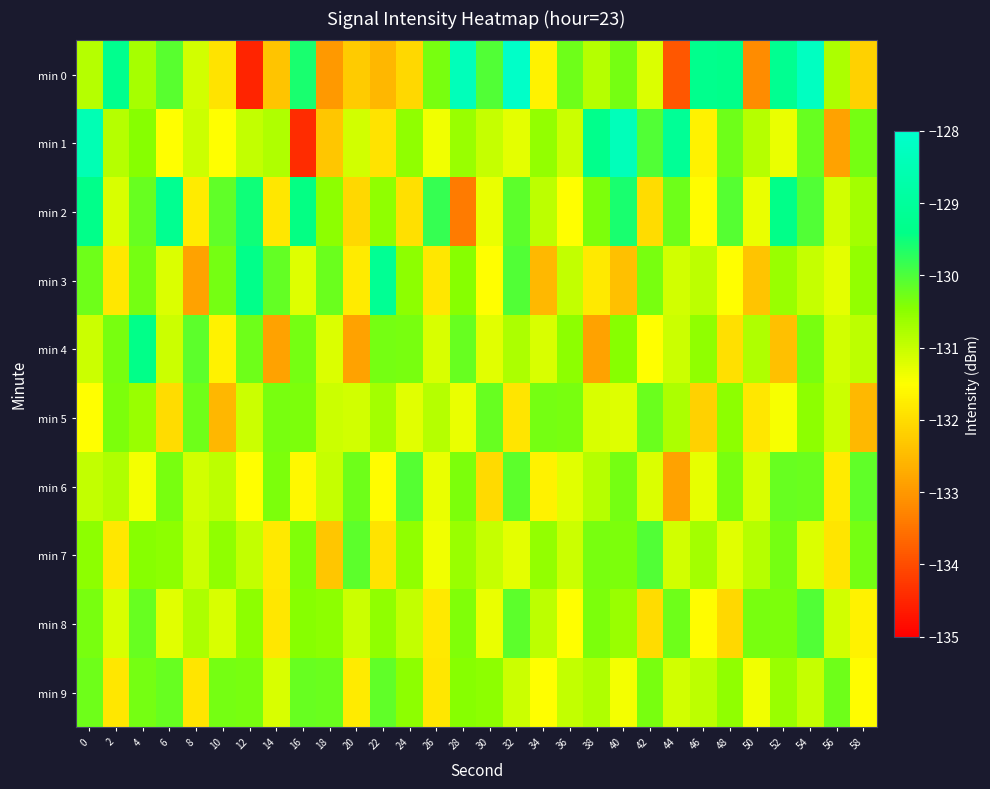

Which series has the largest range (max minus min)?

min 0